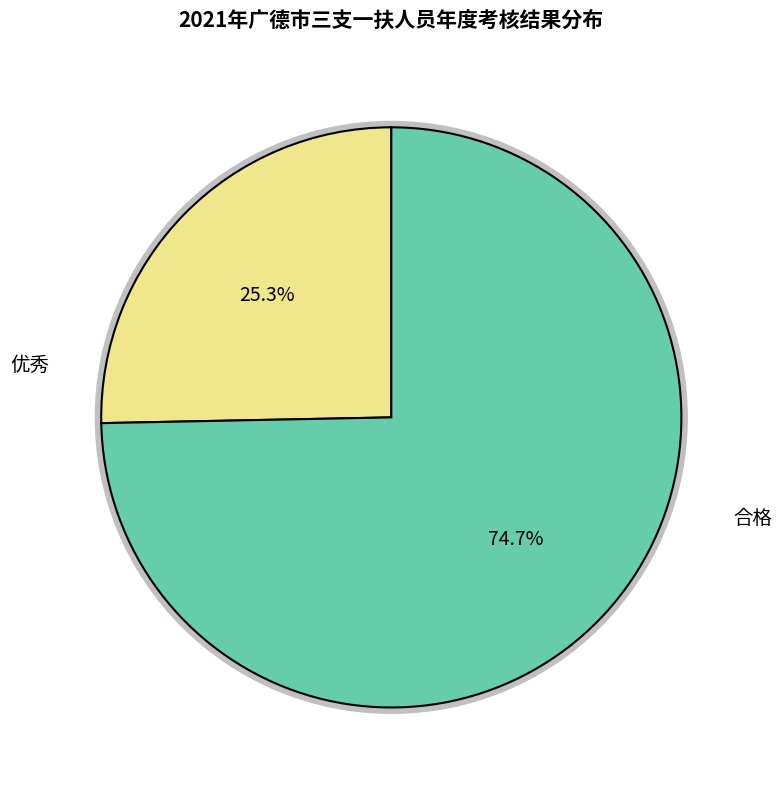

To the nearest percent, what is the difference between the largest and smallest slice percentages?

49%